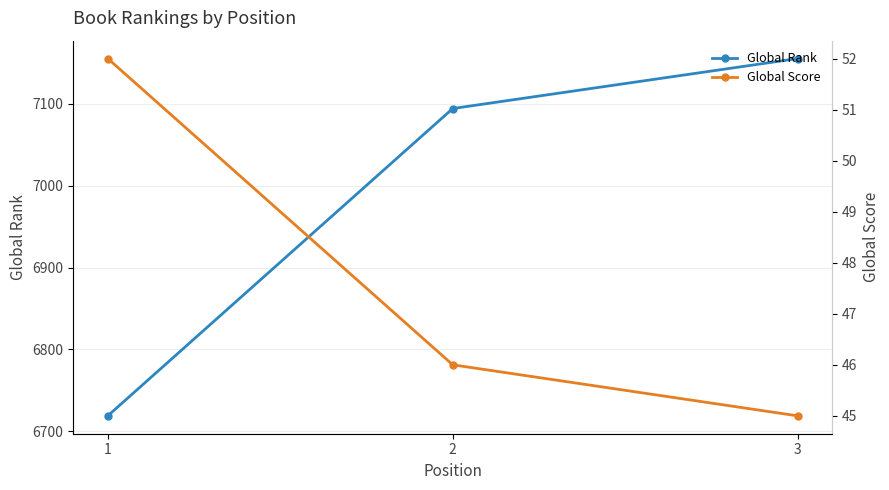

At 3, list the series in order from smallest to largest.

Global Score, Global Rank